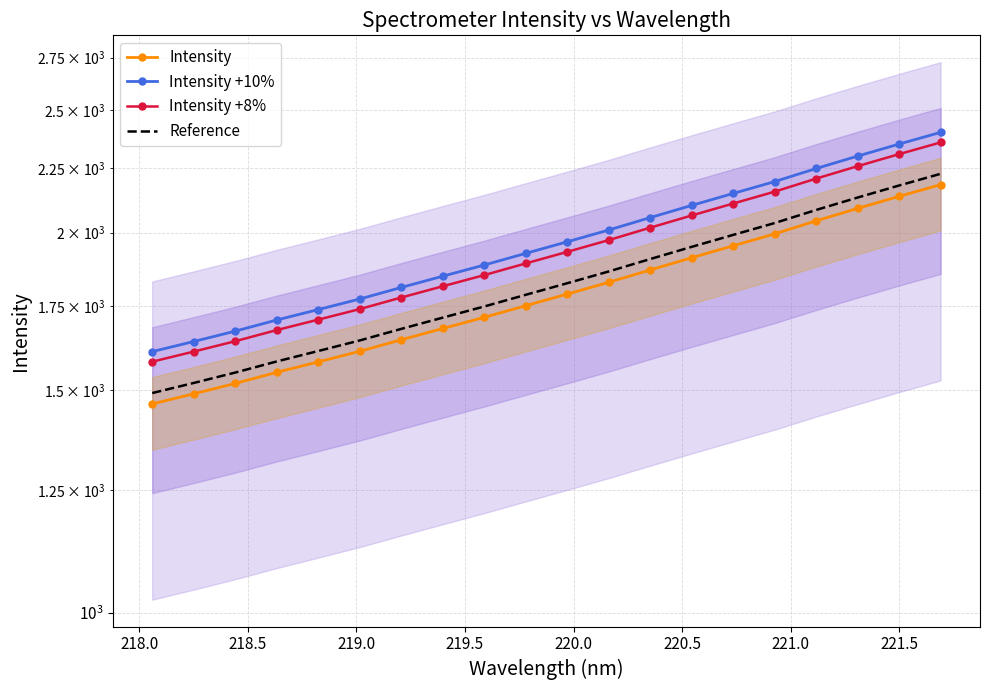

The Intensity +8% series shows 3170.9 at 14. True or false?

False